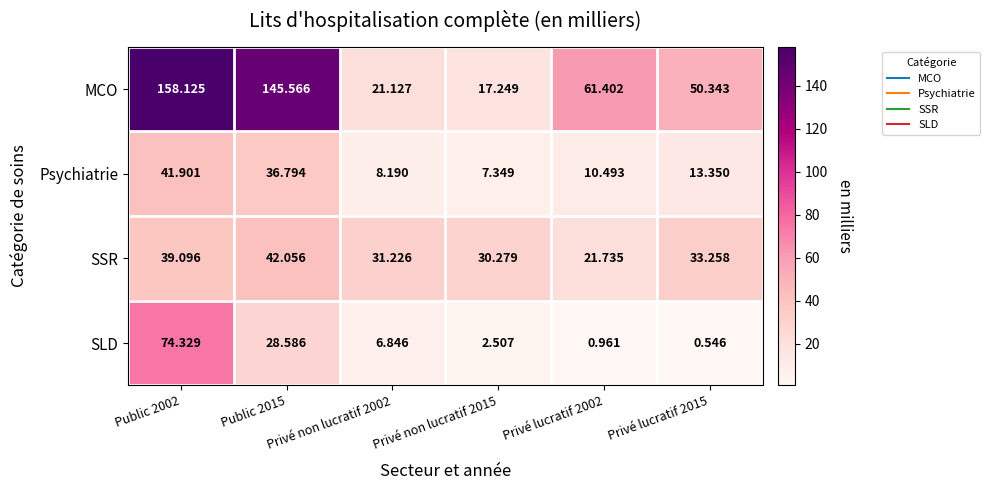

Which series has the largest range (max minus min)?

MCO